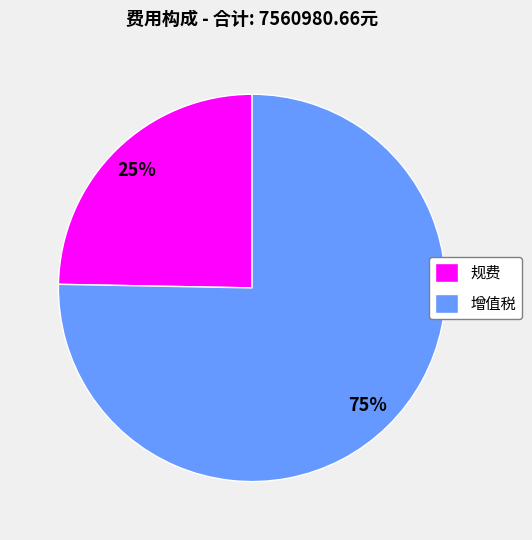

Is it true that 规费 is 36% of the pie?

False